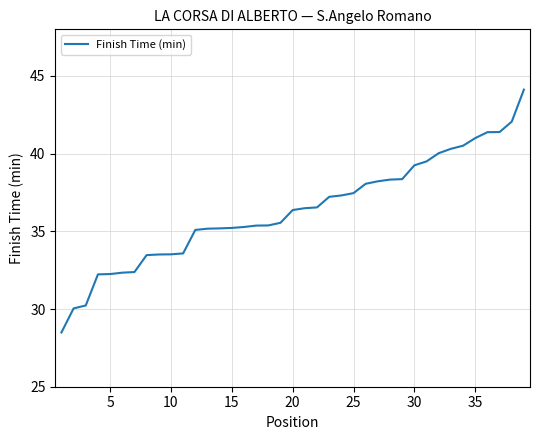

What is the maximum value shown in the chart?

44.1